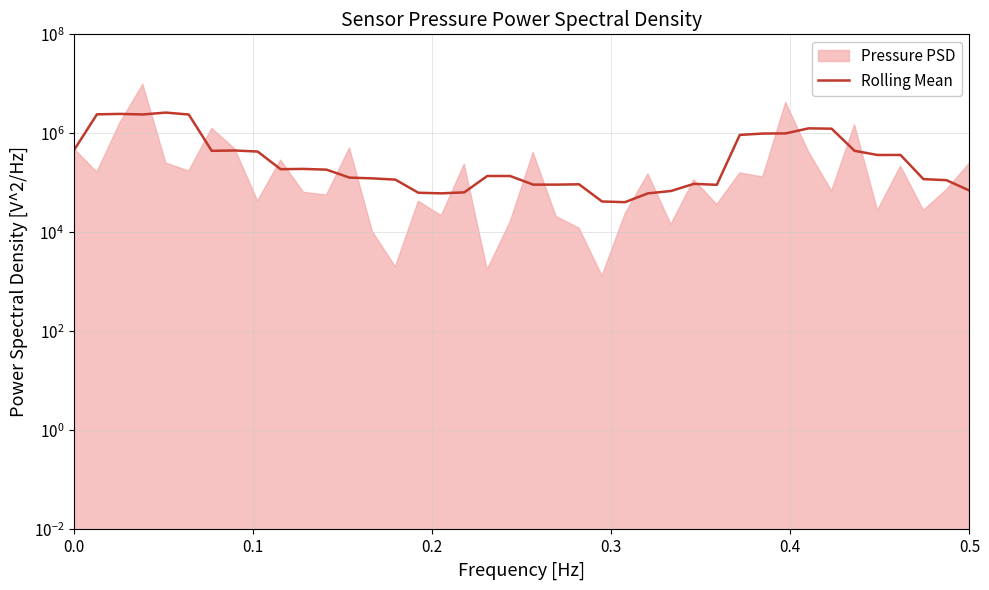

What is the sum of all values?

23084165.4